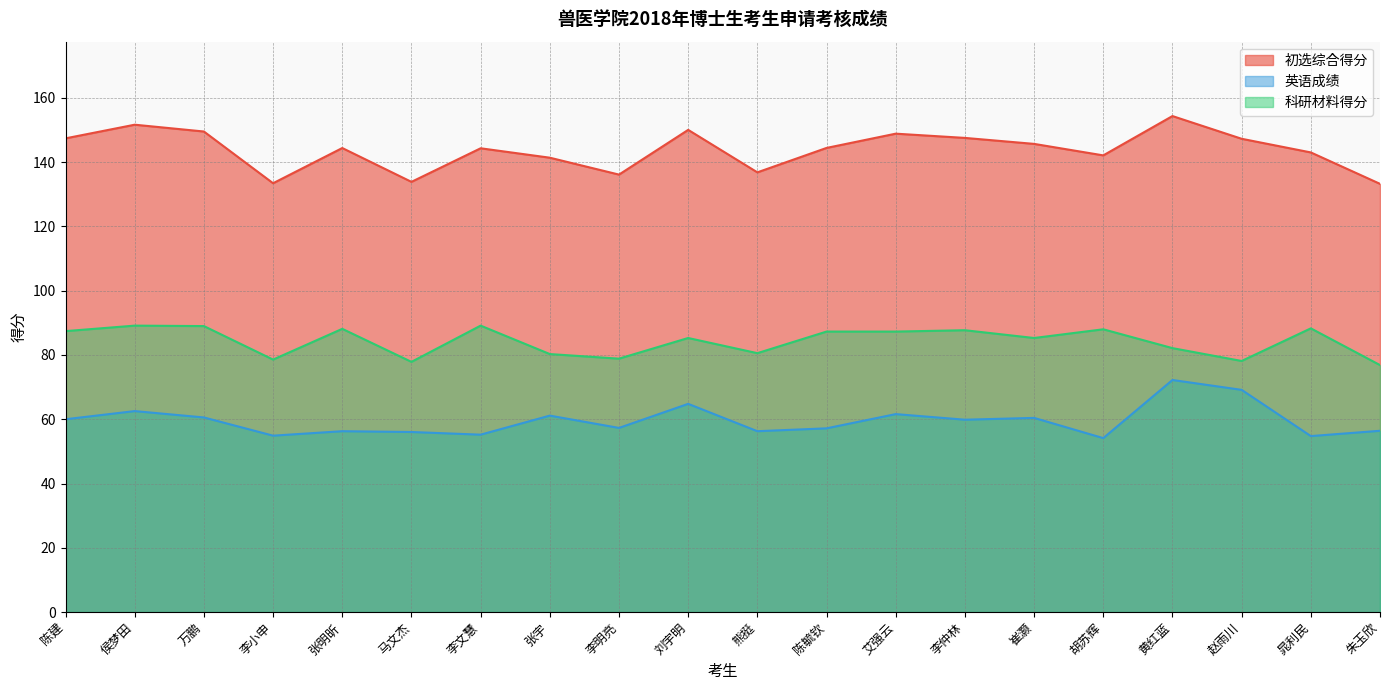

The value of 初选综合得分 at 熊挺 is 136.8. True or false?

True